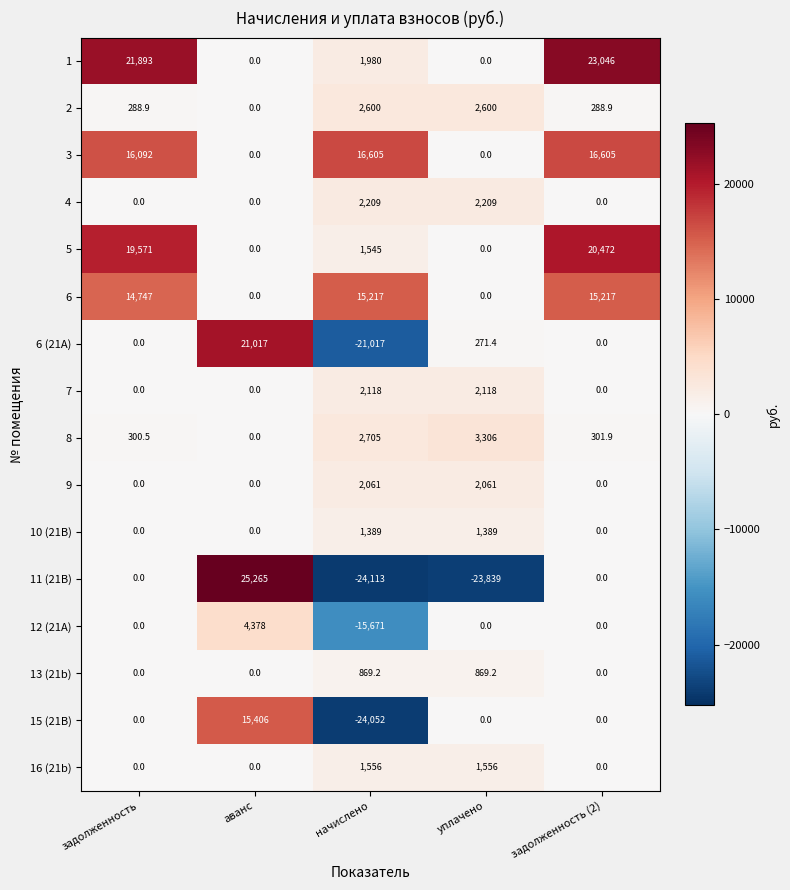

What is the difference between the second highest and second lowest values in the 4 series?

2209.0